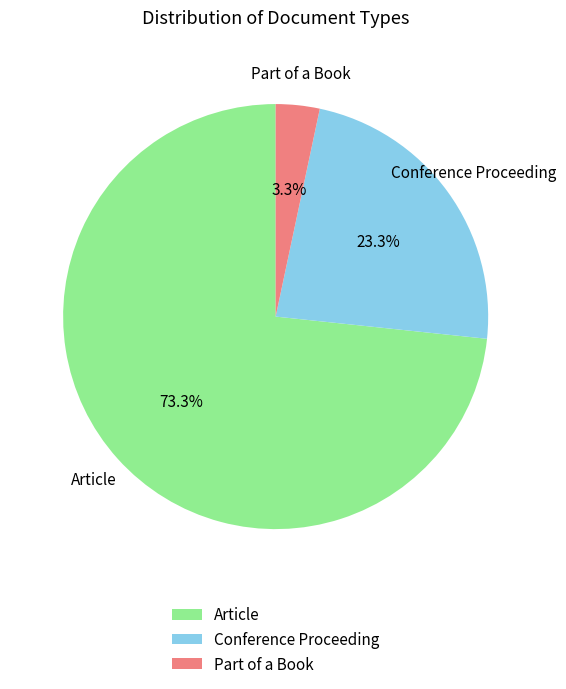

How many slices are in this pie chart?

3